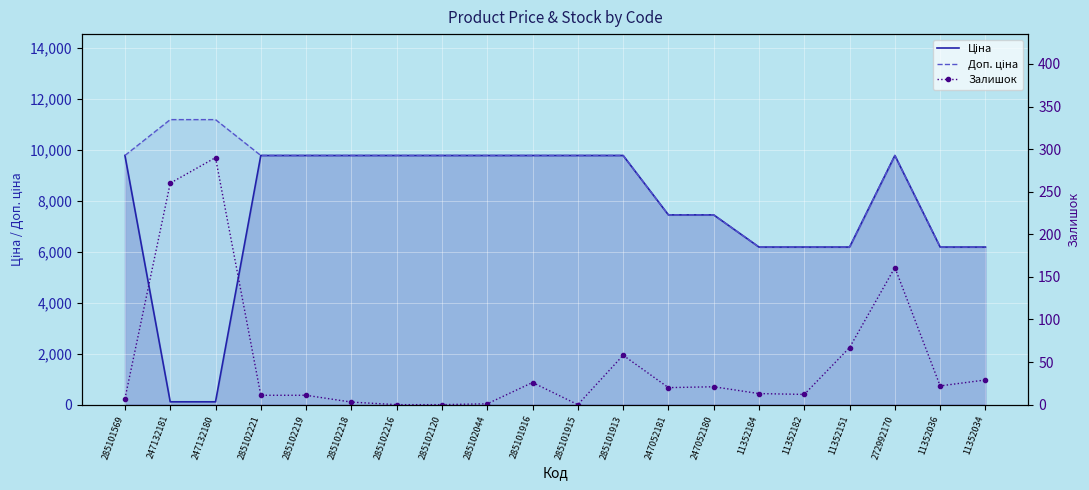

Between 247132180 and 285102120, which series saw the biggest shift?

Ціна